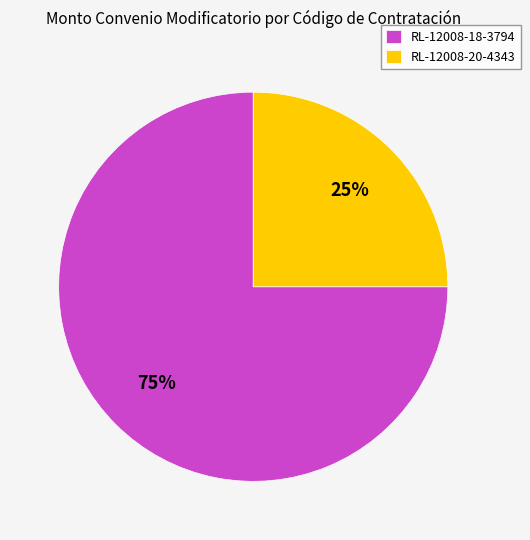

What percentage is the RL-12008-18-3794 slice, to the nearest percent?

75%